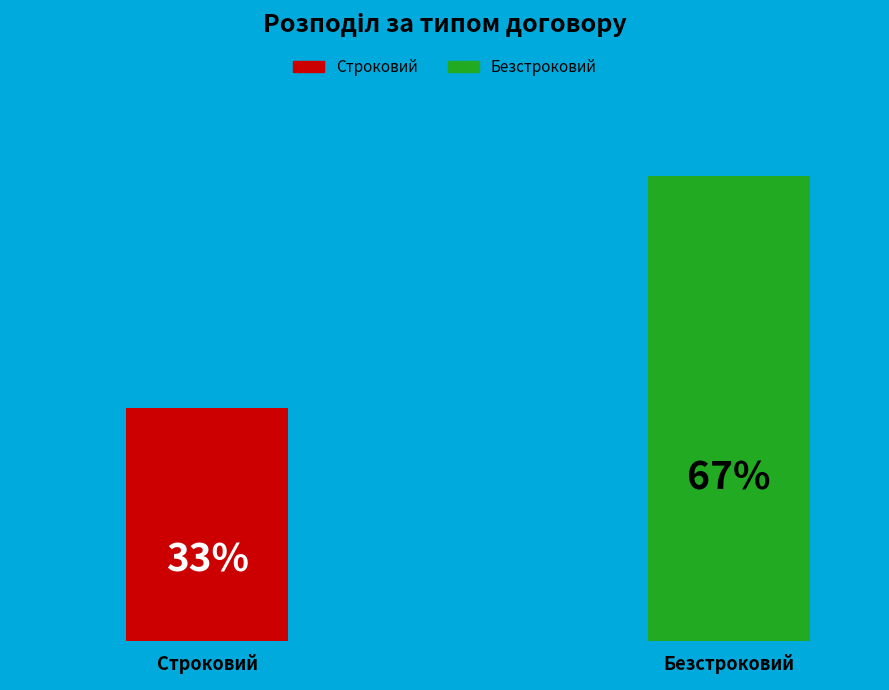

Does Строковий account for over 50% of the chart?

No